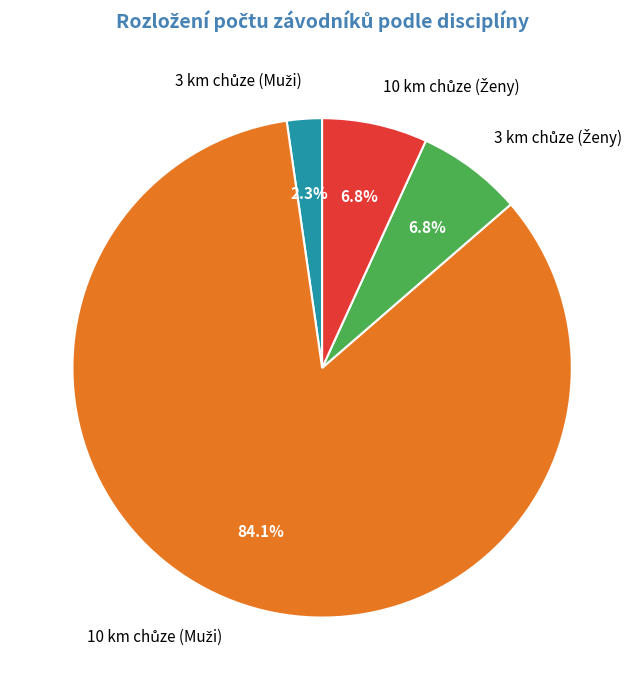

Does any single category account for the majority?

Yes